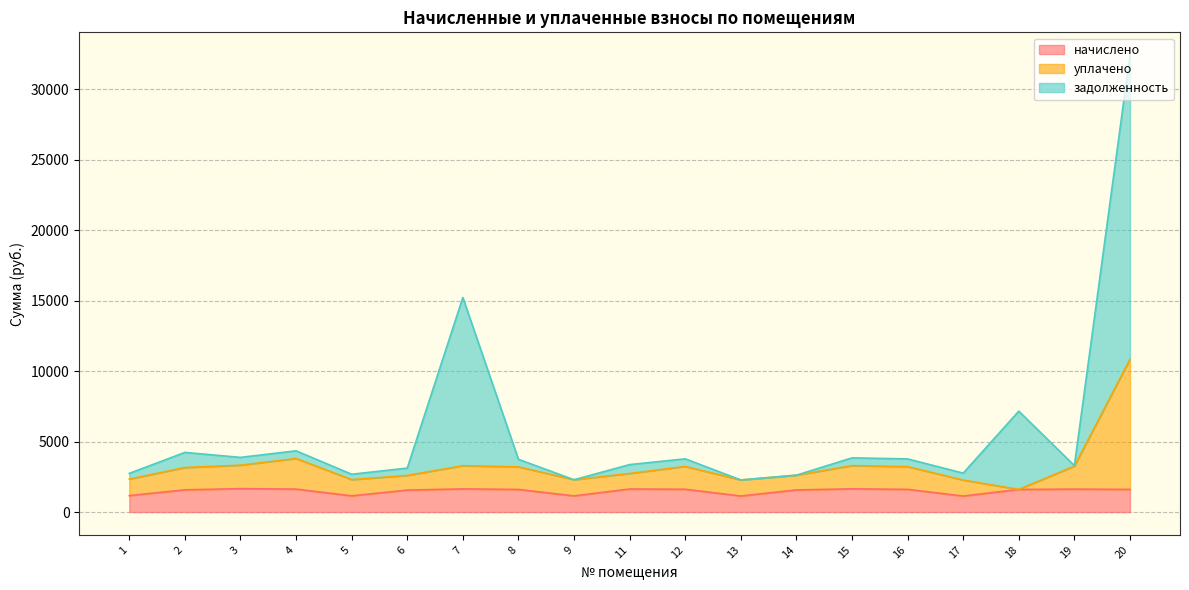

The value of начислено at 11 is 1637.0. True or false?

True